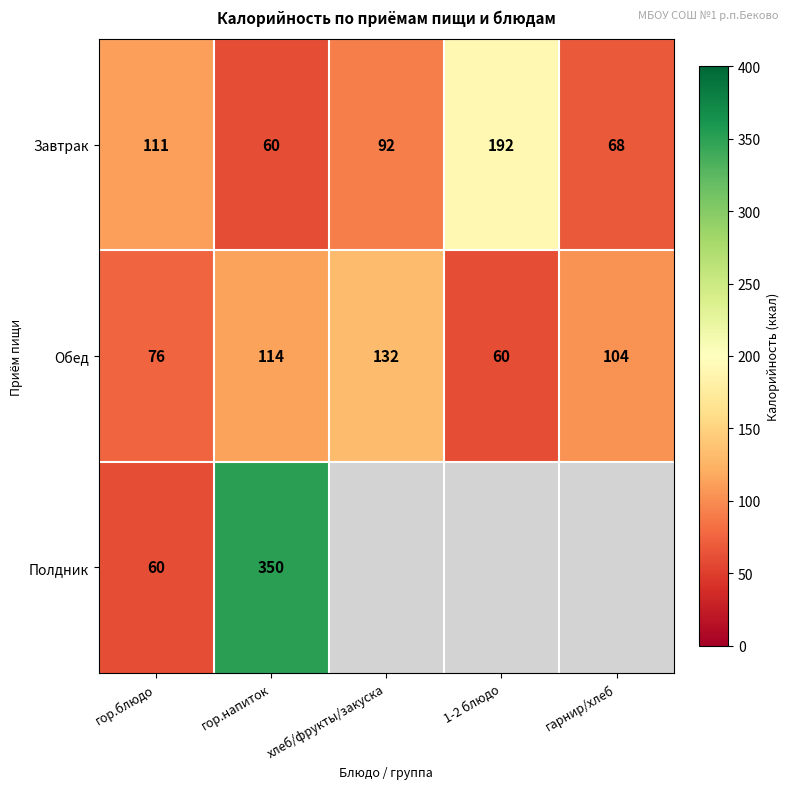

How many series are shown in this chart?

3